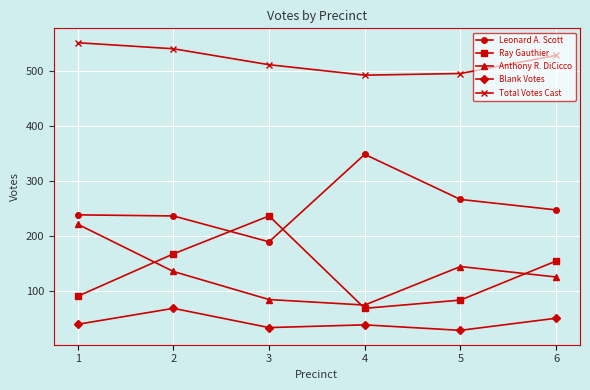

What is the difference between the Anthony R. DiCicco values at 3 and 5?

60